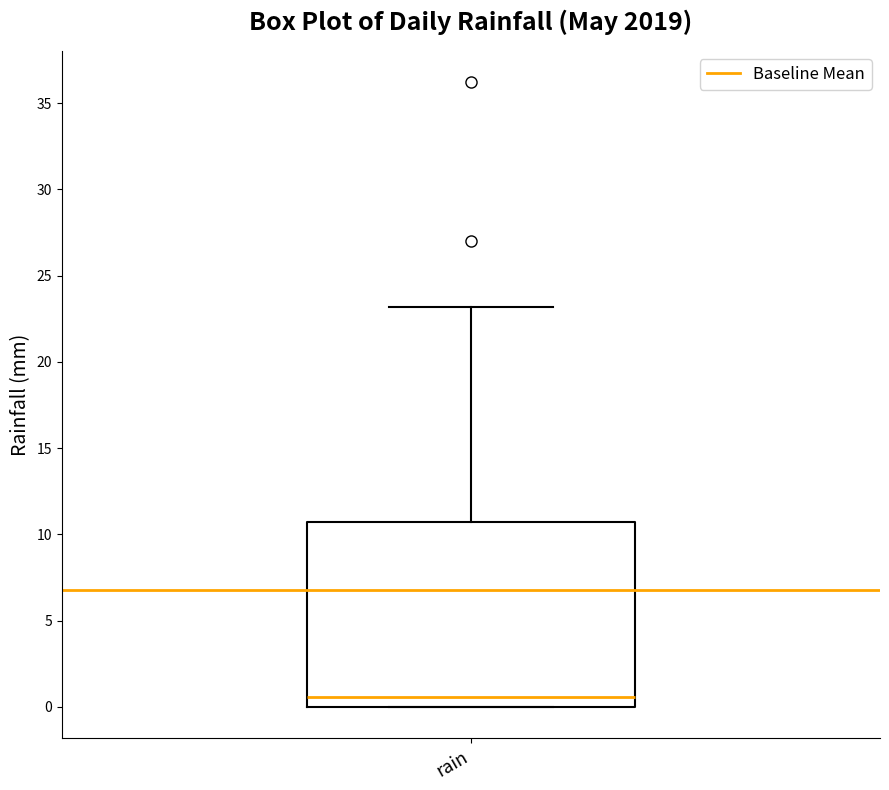

Transcribe this box plot: give where the median line is, the range the box spans, and where the two whiskers end, as read against the y-axis. The values are not printed on the chart, so give them approximately, as read against the axis.

median 0.5, box 0.0 to 10.5, whiskers 0.0 to 23.0